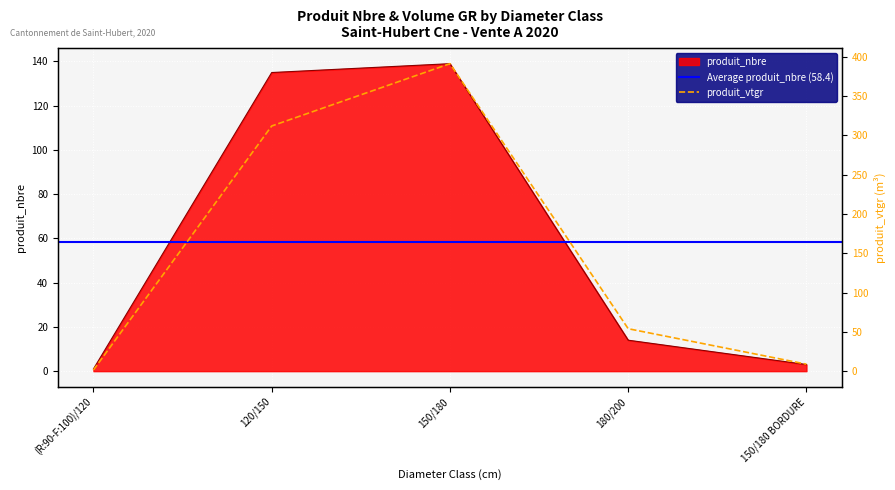

What is the average value of the produit_vtgr series?

153.6